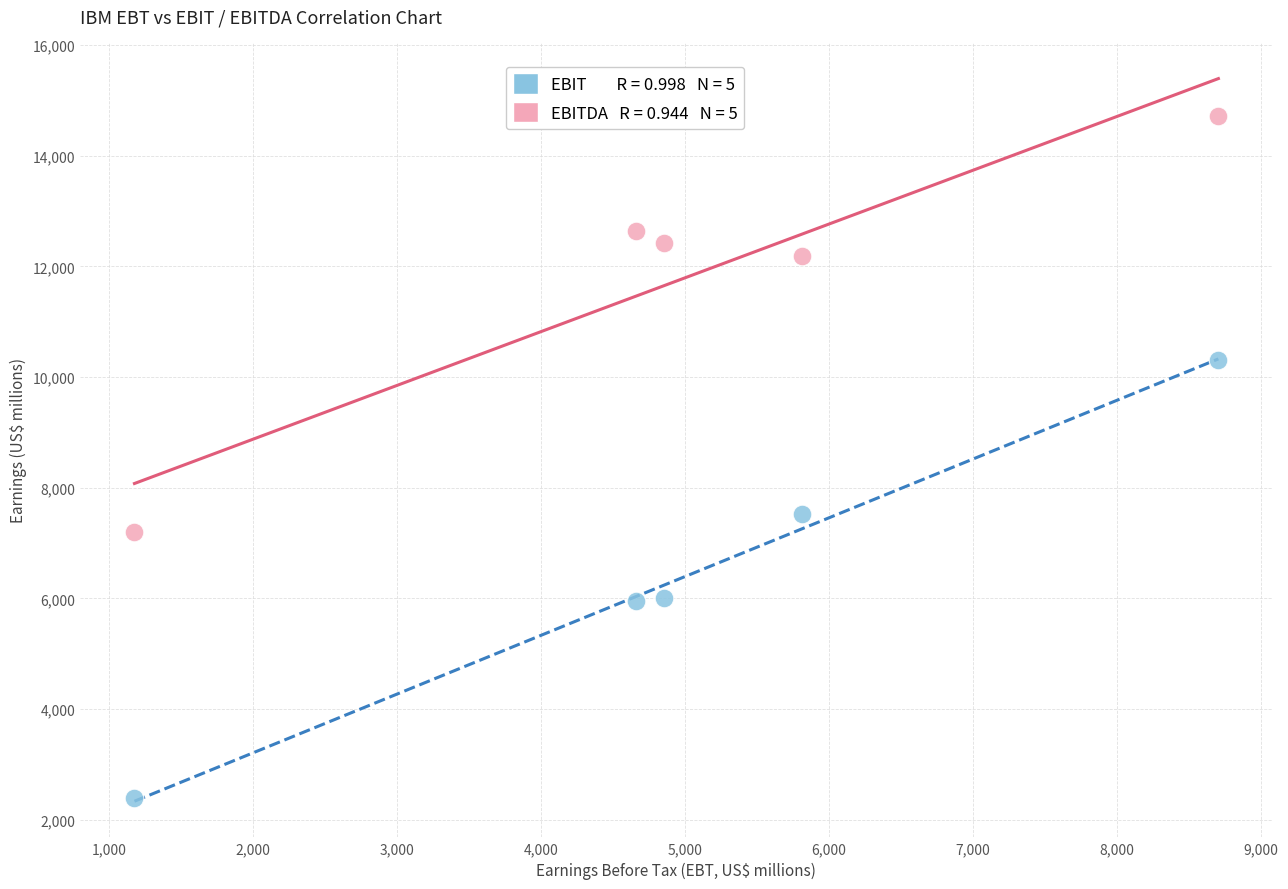

Across all data points, what is the range of Y values (max minus min)?

12317